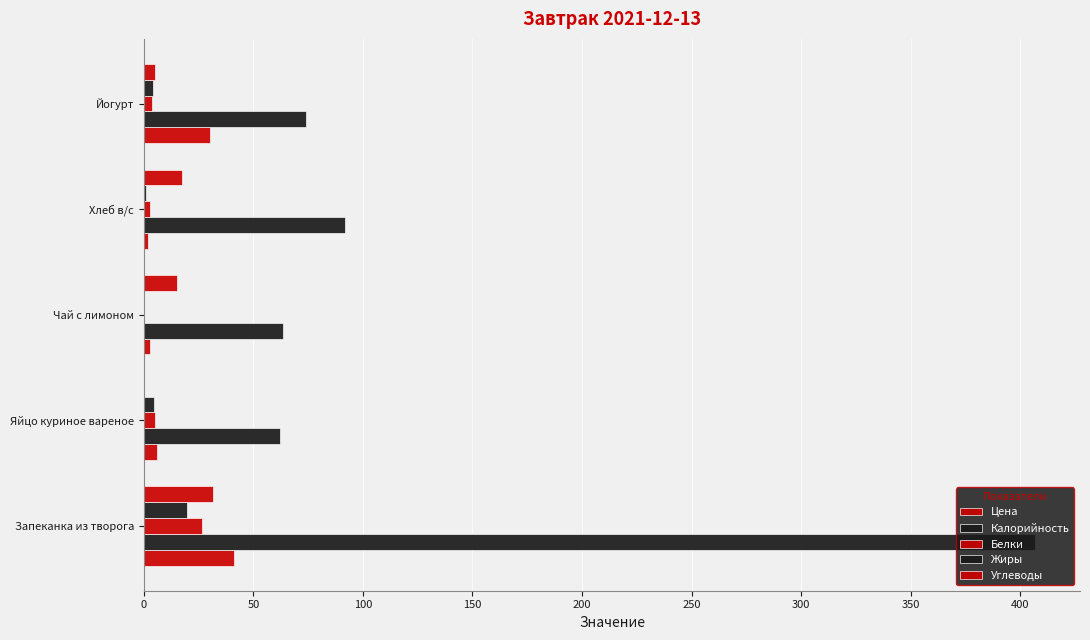

How many data points does each series have?

5